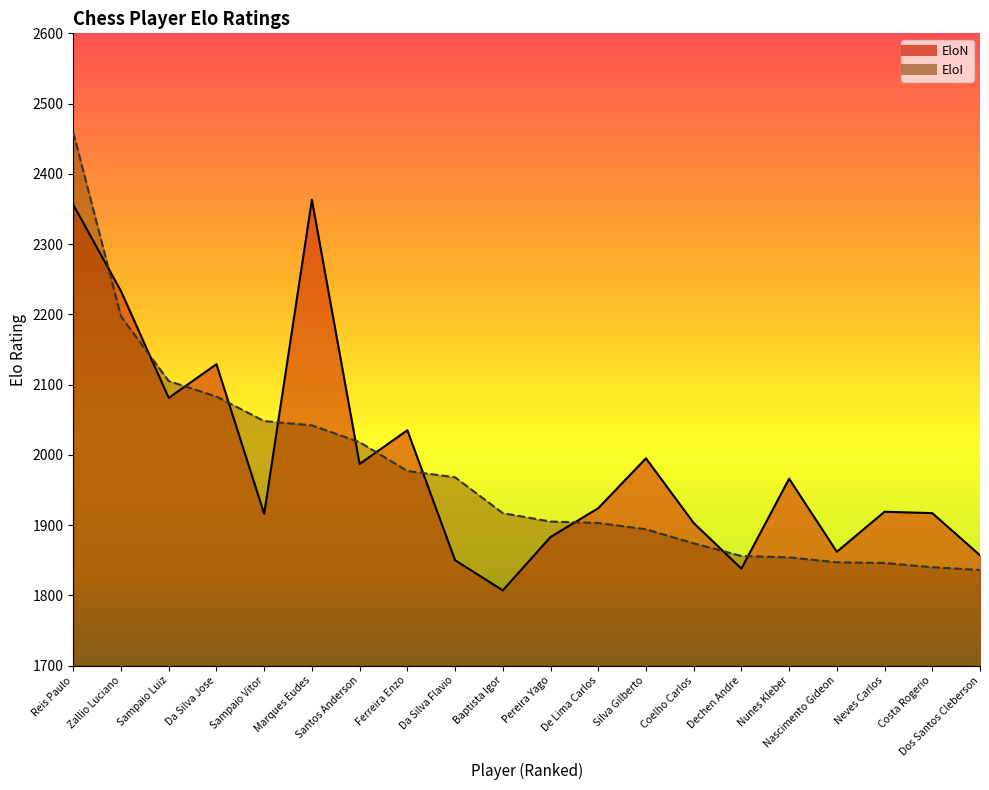

What is the difference between the maximum and second lowest values in the EloI series?

619